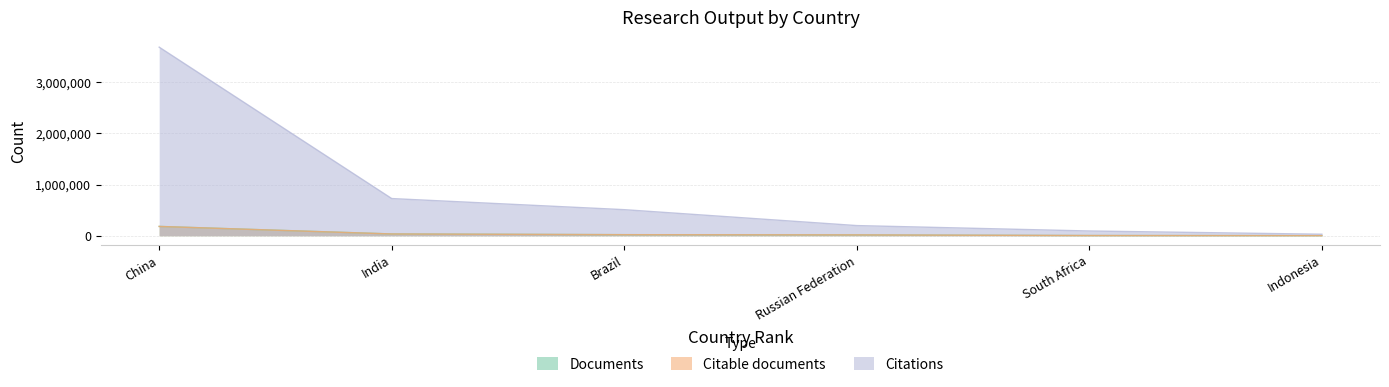

True or false: Citations and Citable documents cross at least once.

False